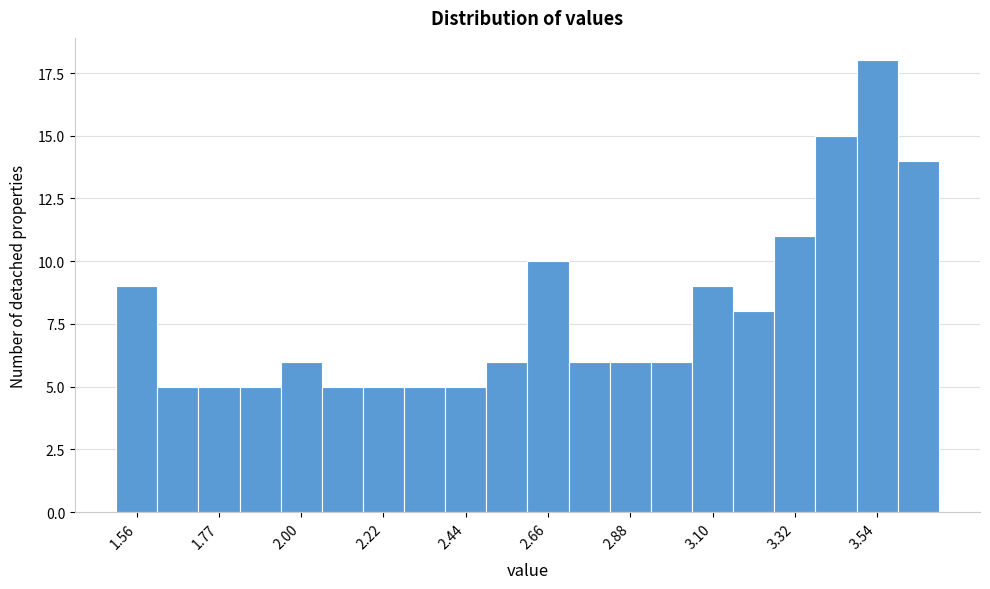

Around what value on the x-axis is the tallest bar? Give the approximate position of its centre, as read against the axis.

3.55